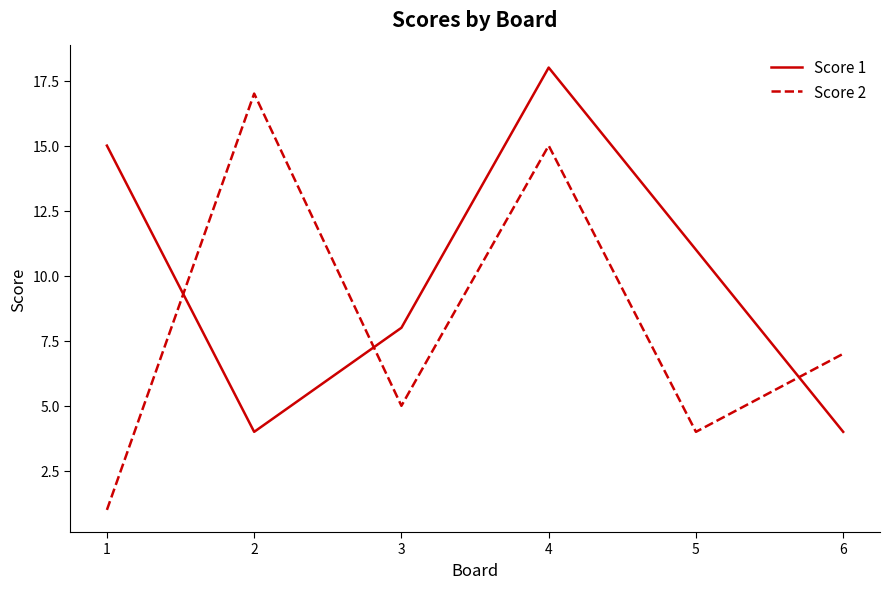

What is the difference between the maximum and second lowest values in the Score 1 series?

14